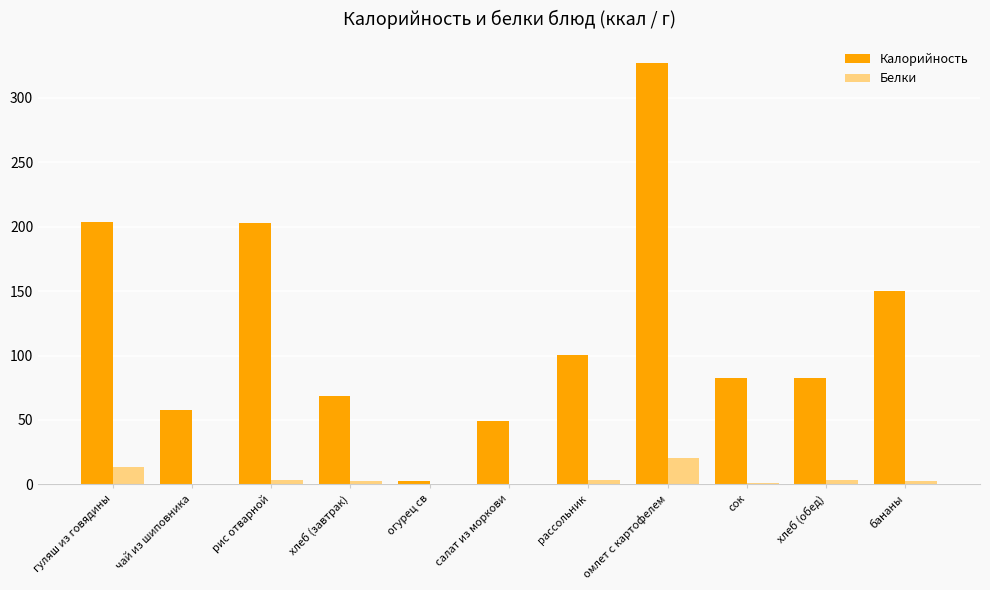

Is it true that Калорийность equals 82.2 at хлеб (обед)?

True